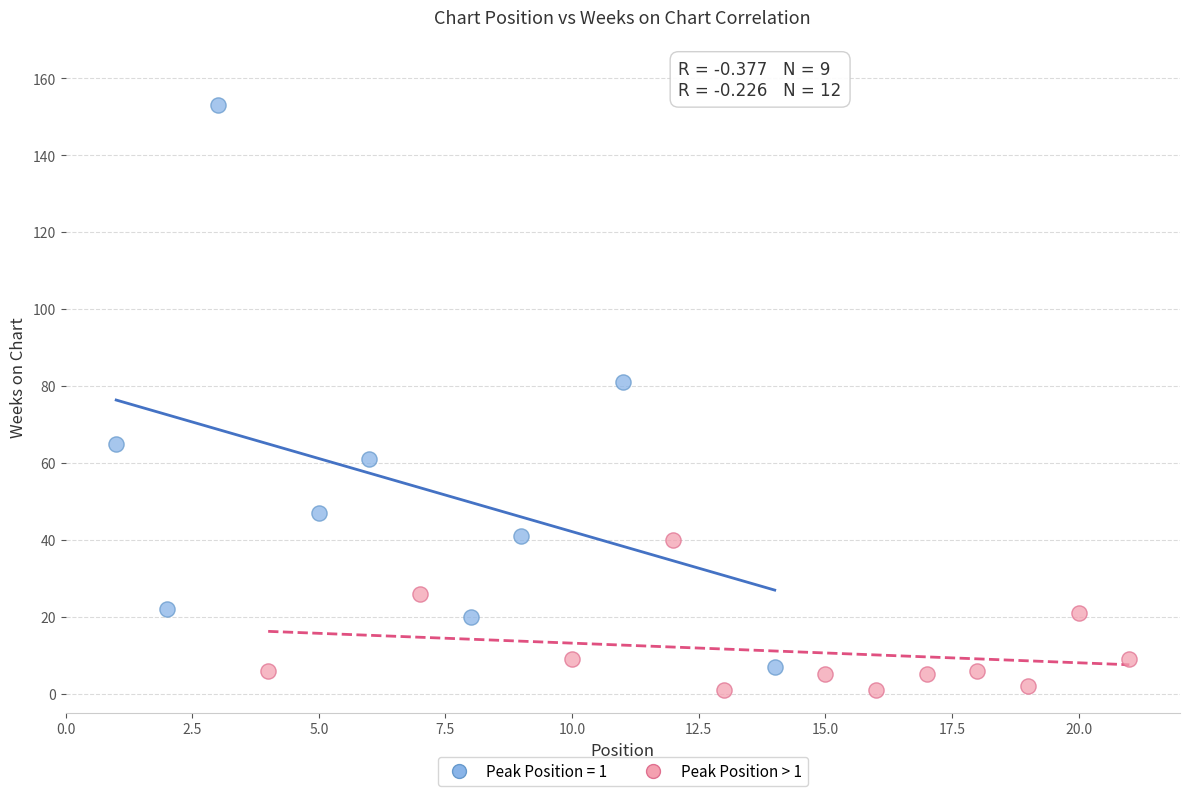

Which series has the largest Y range (max minus min)?

Peak Position = 1